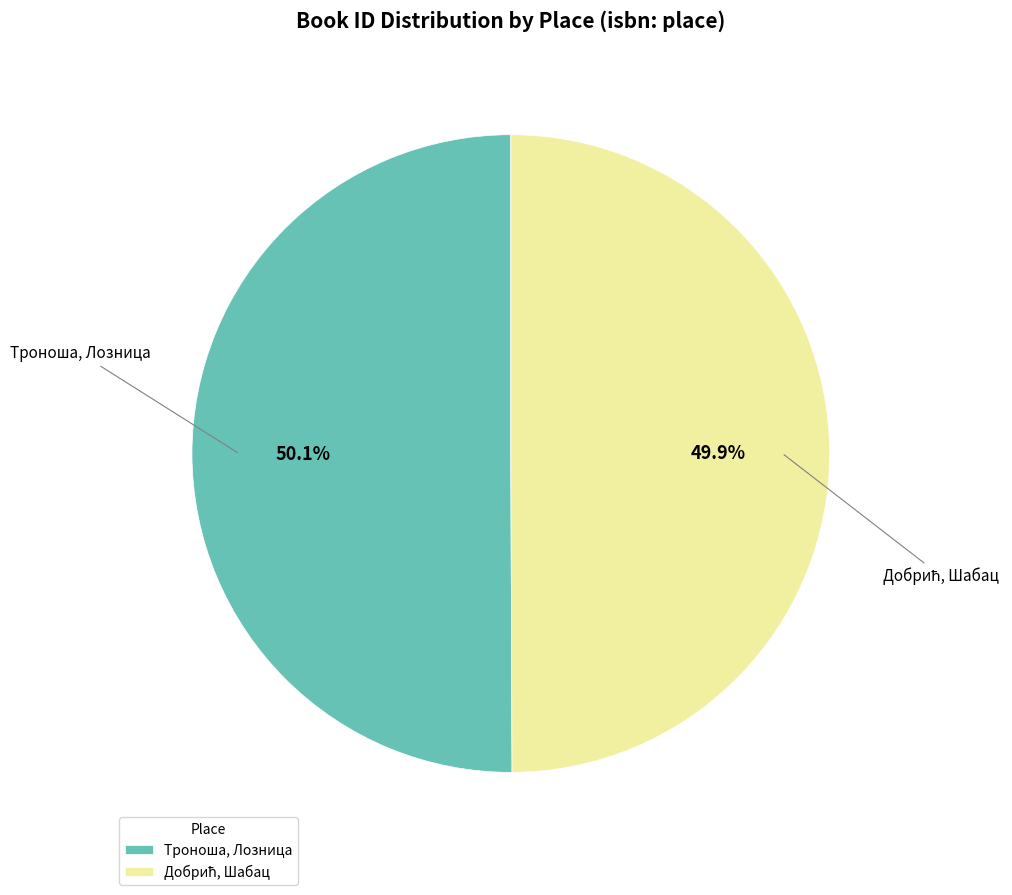

Is there a majority slice in this chart?

Yes